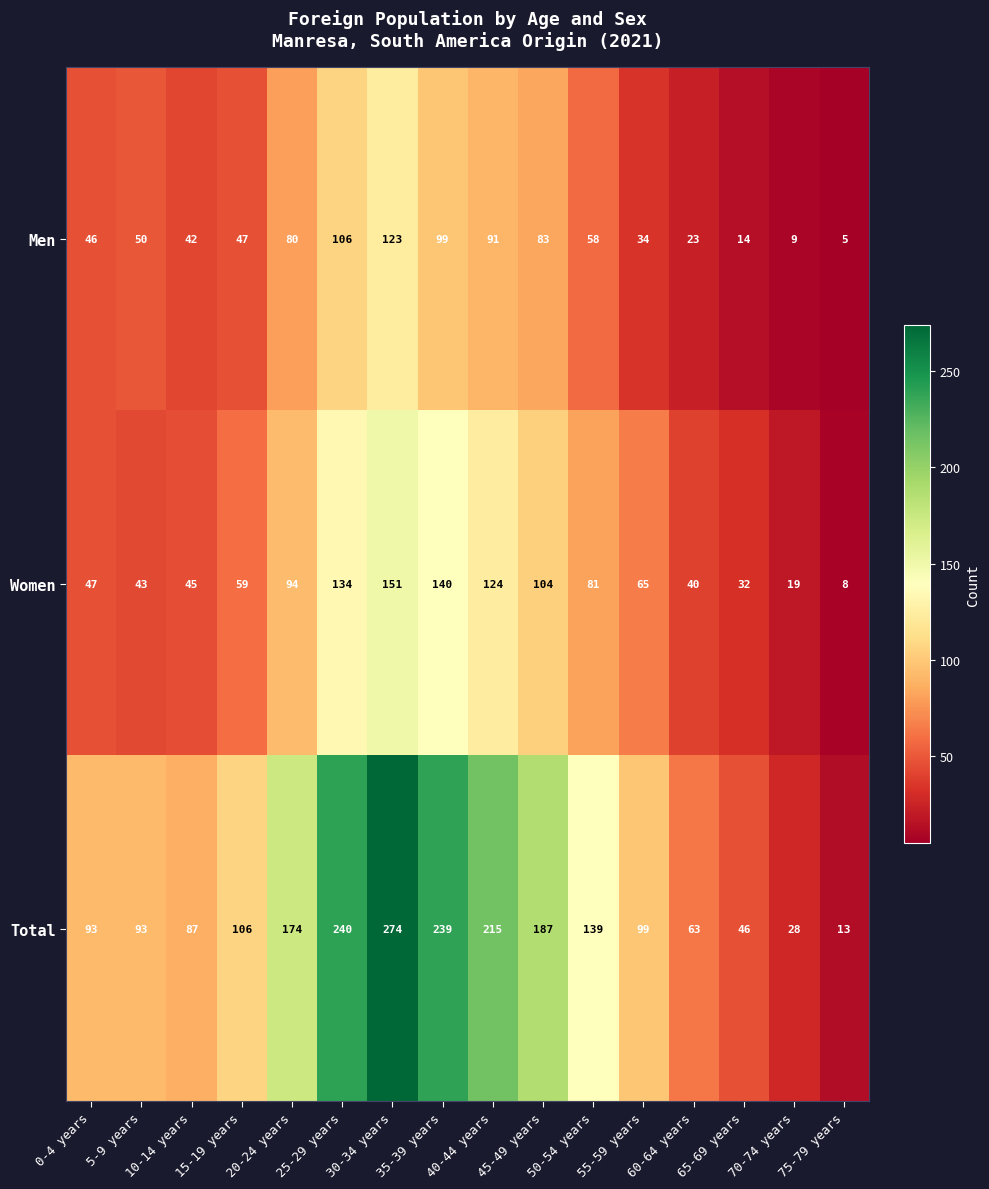

Which series changed the most between 15-19 years and 70-74 years?

Total